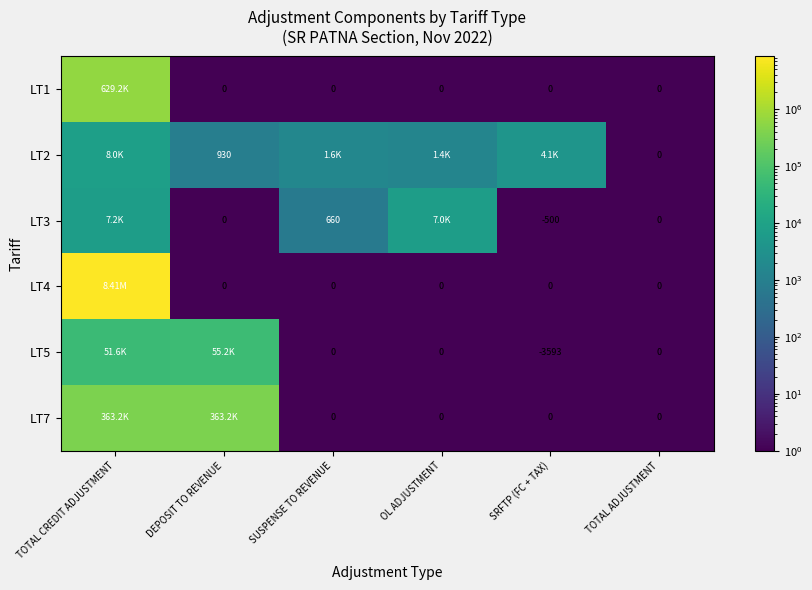

Rank the series by their maximum value, from lowest to highest.

LT3, LT2, LT5, LT7, LT1, LT4